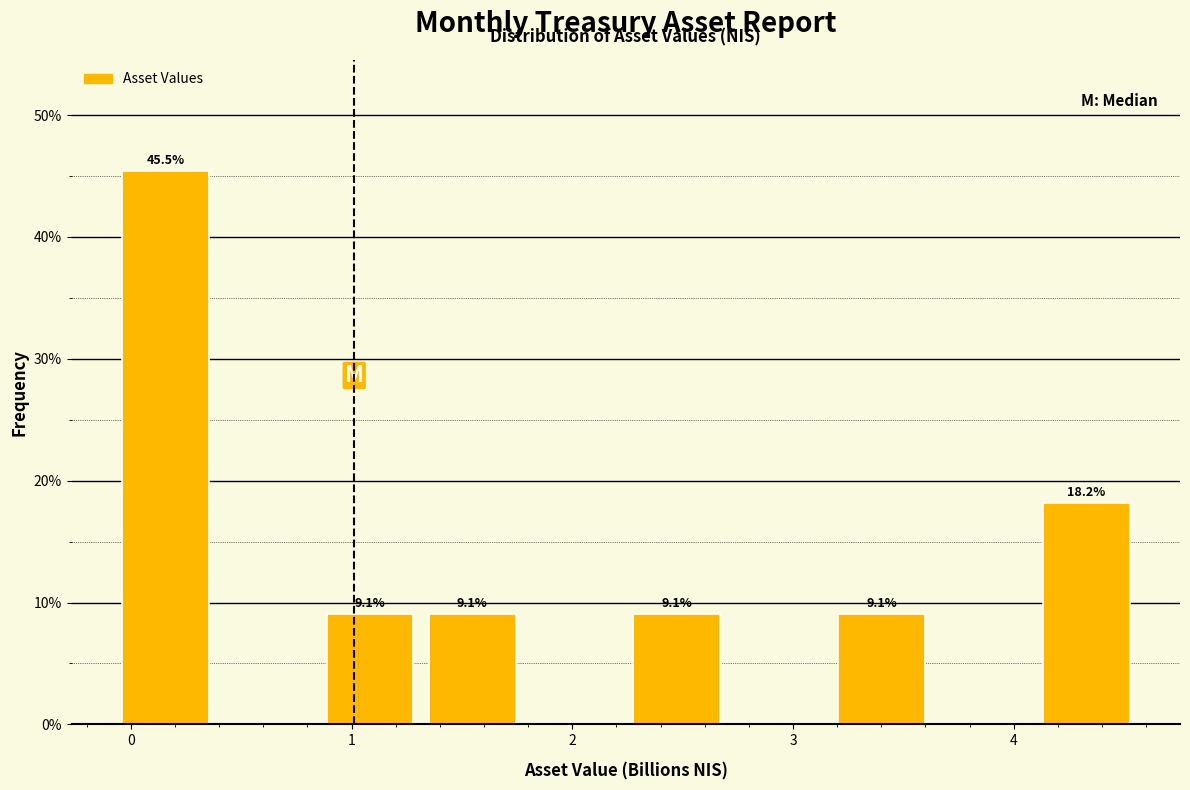

Which range on the x-axis has the tallest bar?

-0.1 to 0.4